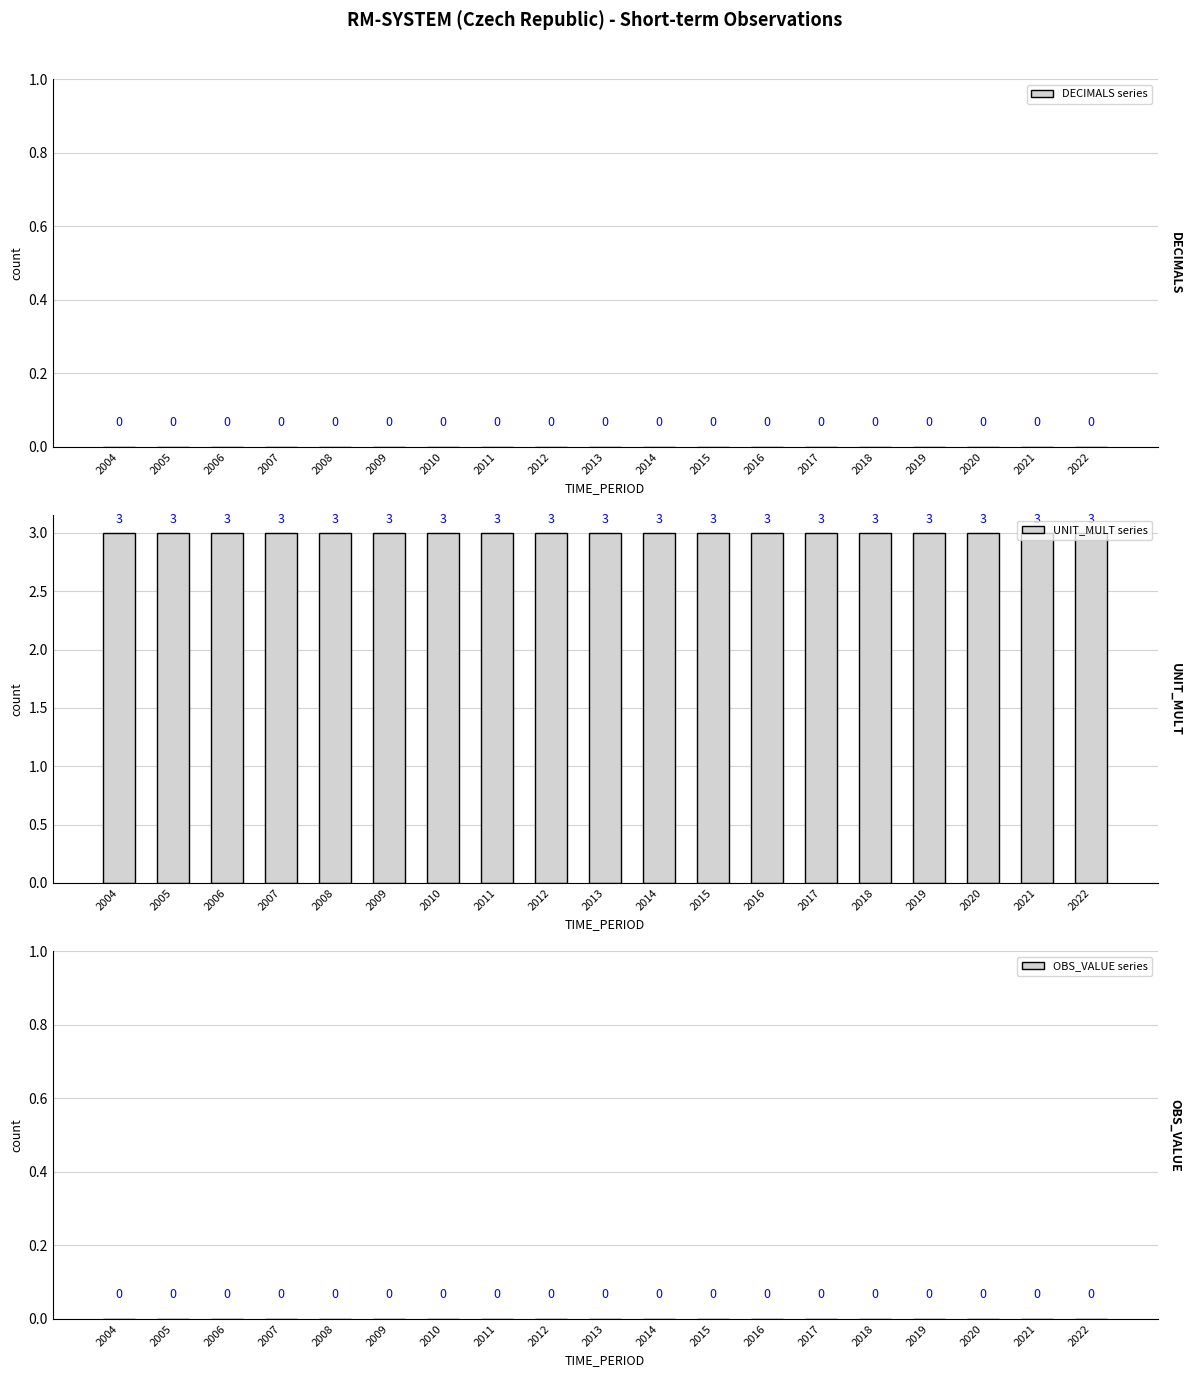

Which series has the largest range (max minus min)?

DECIMALS series